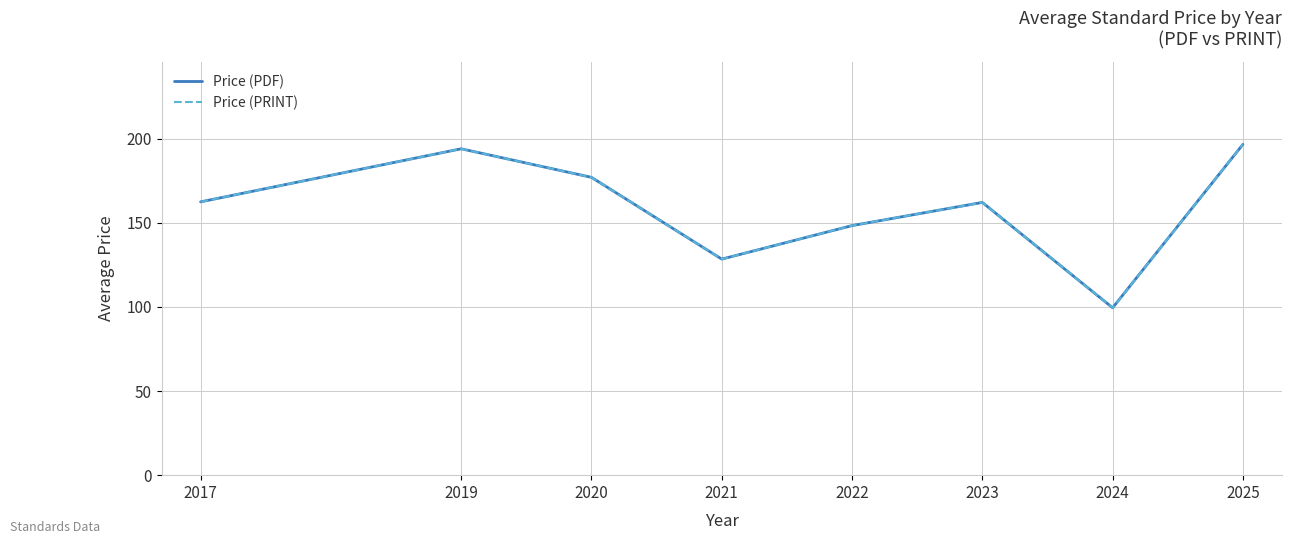

What is the difference between the second highest and second lowest values in the Price (PRINT) series?

65.6